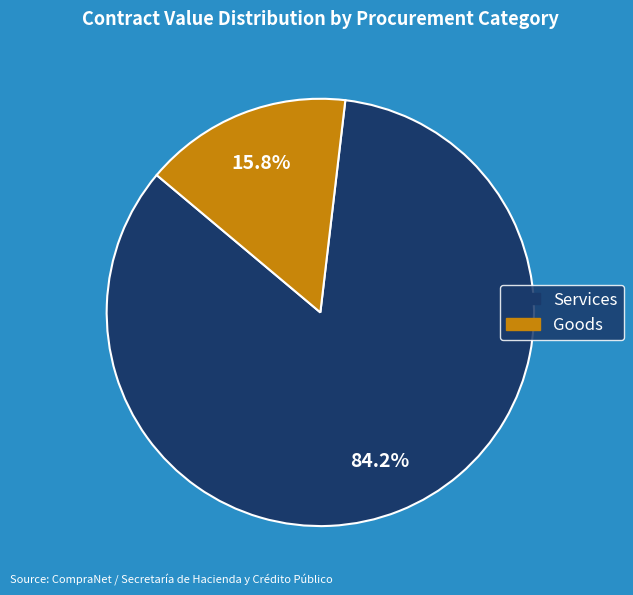

Is there a majority slice in this chart?

Yes